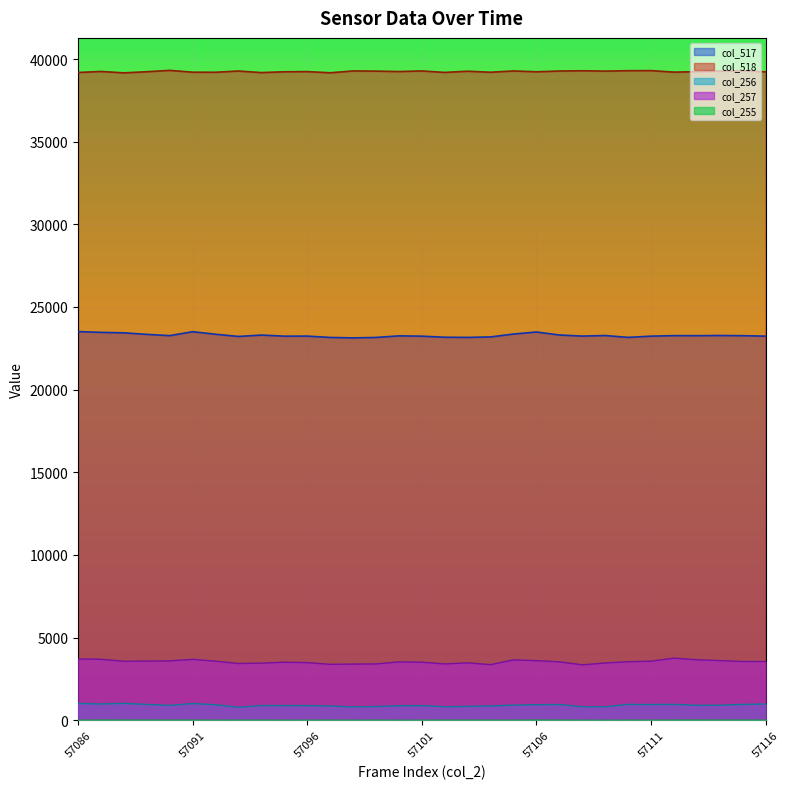

At which label does col_517 first exceed 23264?

57086